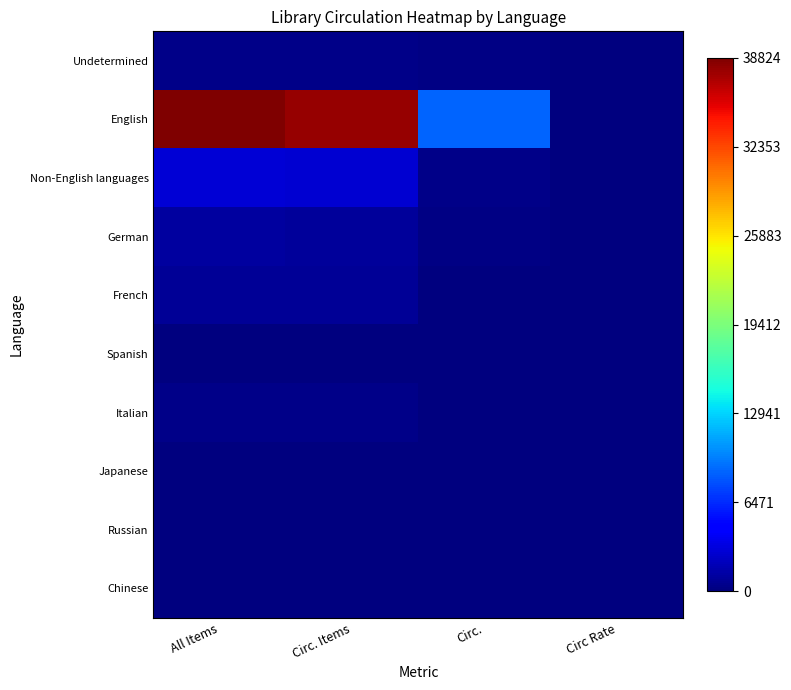

Reading left to right, what are all the values shown in this chart?

Undetermined: All Items=0.0	Circ. Items=0.0	Circ.=0.0	Circ Rate=0.0
English: All Items=1.0	Circ. Items=1.0	Circ.=0.2	Circ Rate=0.0
Non-English languages: All Items=0.1	Circ. Items=0.1	Circ.=0.0	Circ Rate=0.0
German: All Items=0.0	Circ. Items=0.0	Circ.=0.0	Circ Rate=0.0
French: All Items=0.0	Circ. Items=0.0	Circ.=0.0	Circ Rate=0.0
Spanish: All Items=0.0	Circ. Items=0.0	Circ.=0.0	Circ Rate=0.0
Italian: All Items=0.0	Circ. Items=0.0	Circ.=0.0	Circ Rate=0.0
Japanese: All Items=0.0	Circ. Items=0.0	Circ.=0.0	Circ Rate=0.0
Russian: All Items=0.0	Circ. Items=0.0	Circ.=0.0	Circ Rate=0.0
Chinese: All Items=0.0	Circ. Items=0.0	Circ.=0.0	Circ Rate=0.0